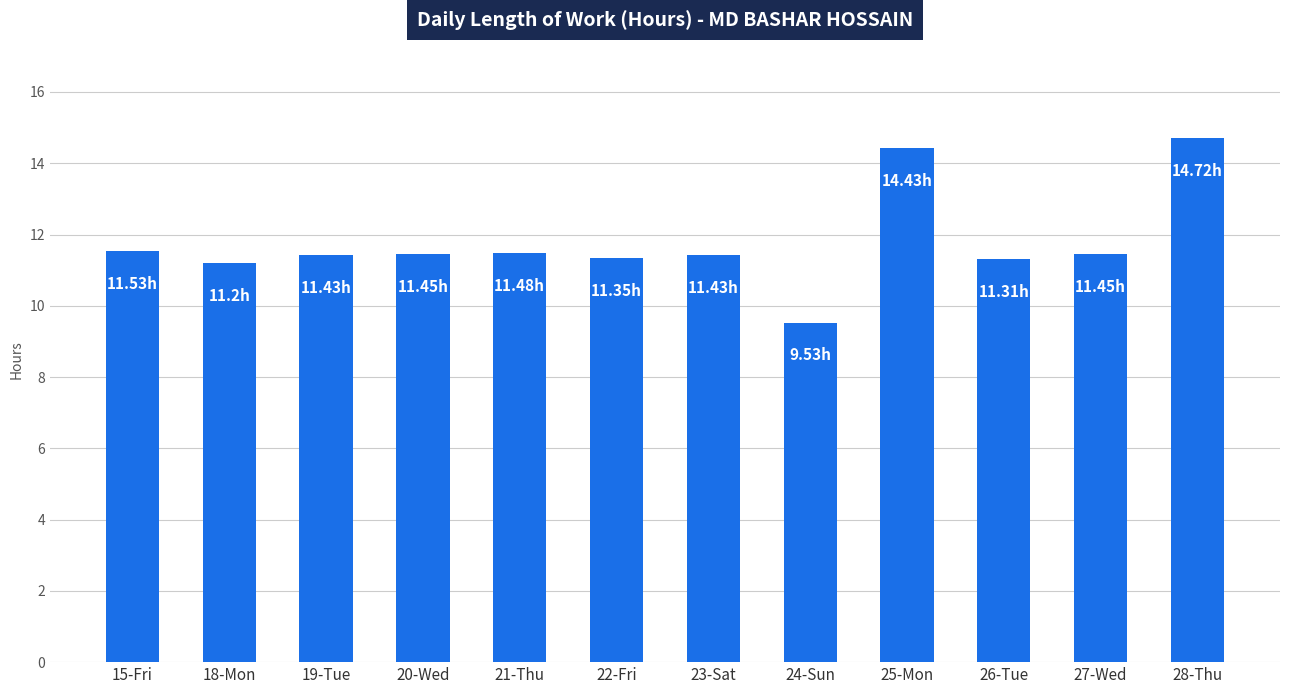

Approximately how many times larger is the value at 19-Tue compared to 24-Sun?

1.2